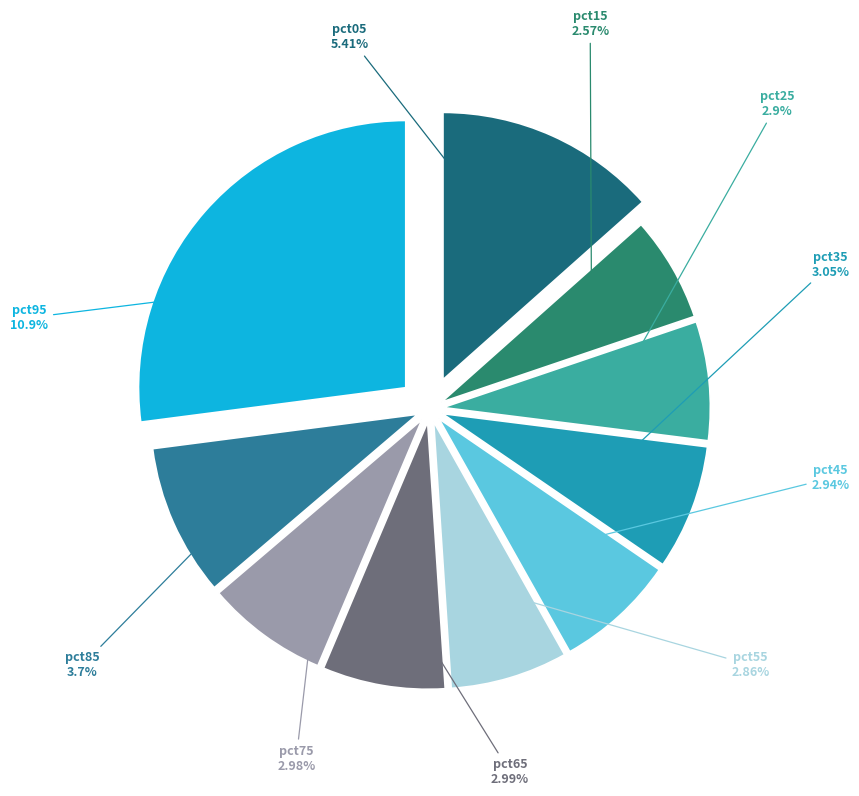

How many segments does this pie chart have?

10